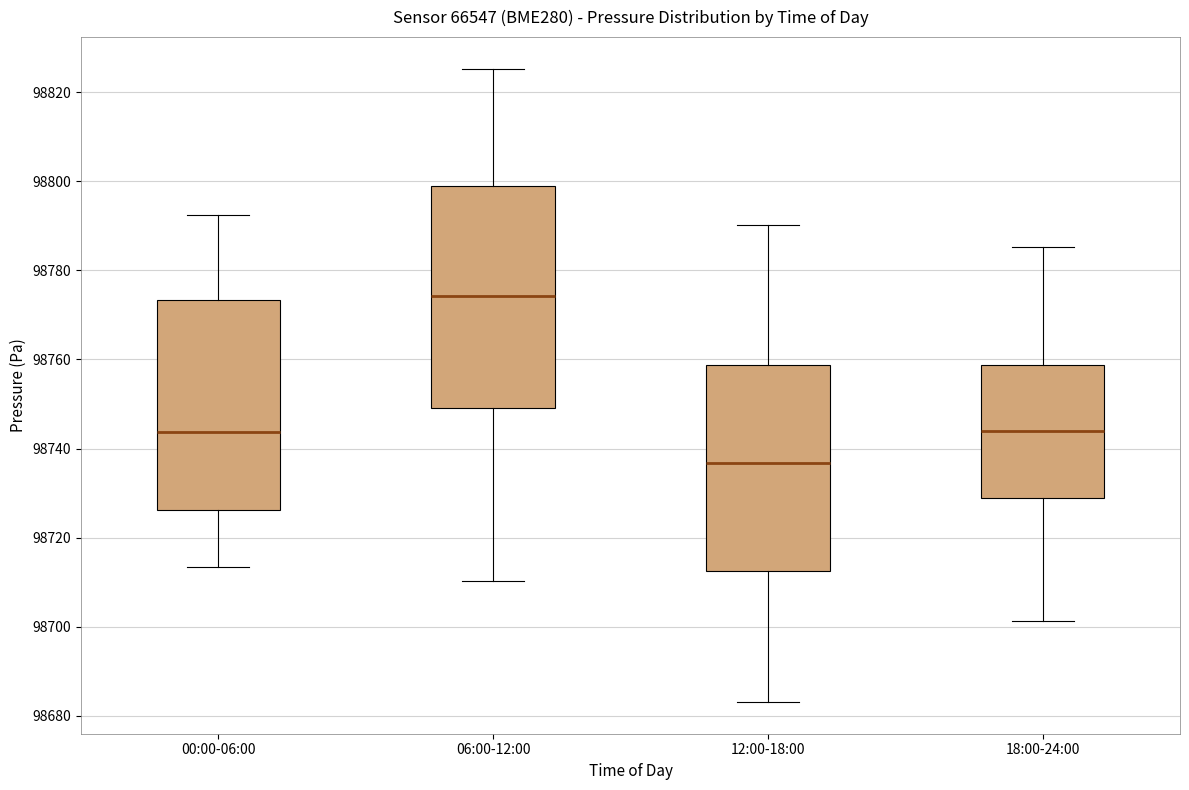

Reading left to right, transcribe this box plot: for each box, give where its median line is, the range the box spans, and where its two whiskers end, as read against the y-axis. The values are not printed on the chart, so give them approximately, as read against the axis.

00:00-06:00: median 98744, box 98726 to 98774, whiskers 98714 to 98792
06:00-12:00: median 98774, box 98750 to 98798, whiskers 98710 to 98826
12:00-18:00: median 98736, box 98712 to 98758, whiskers 98684 to 98790
18:00-24:00: median 98744, box 98728 to 98758, whiskers 98702 to 98786